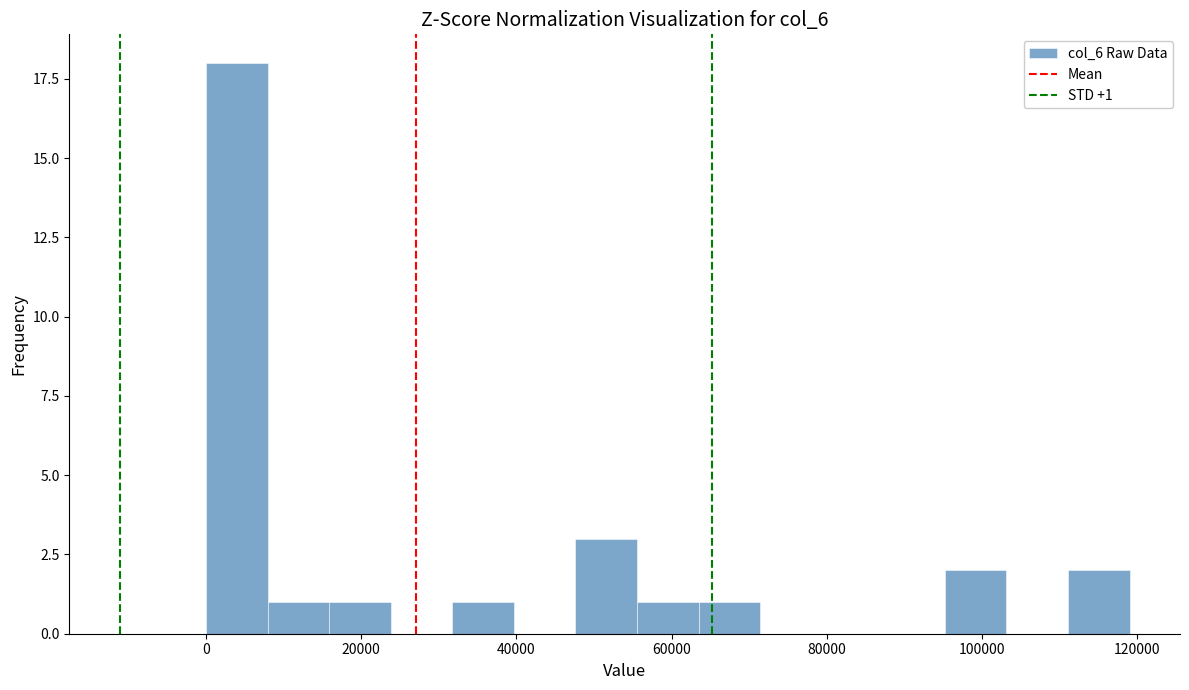

Read against the x-axis, roughly where is the centre of the tallest bar?

4000